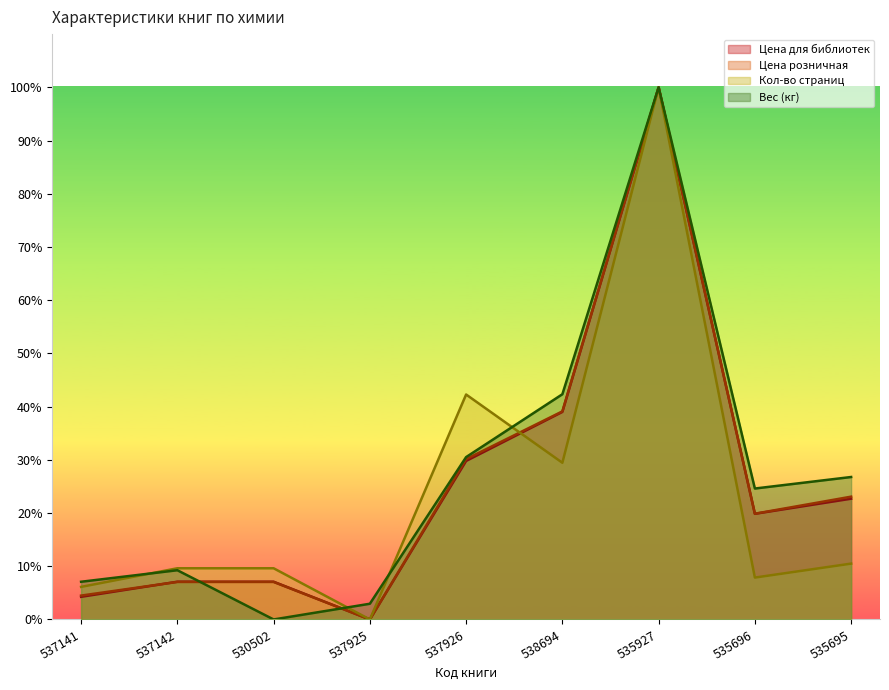

Reading left to right, transcribe all the data shown in this chart.

Цена для библиотек: 537141=4.3	537142=7.1	530502=7.1	537925=0.0	537926=29.8	538694=39.0	535927=100.0	535696=19.9	535695=22.7
Цена розничная: 537141=4.5	537142=7.1	530502=7.1	537925=0.0	537926=30.1	538694=39.1	535927=100.0	535696=19.9	535695=23.1
Кол-во страниц: 537141=6.1	537142=9.6	530502=9.6	537925=0.0	537926=42.3	538694=29.4	535927=100.0	535696=7.9	535695=10.5
Вес (кг): 537141=7.1	537142=9.3	530502=0.0	537925=3.0	537926=30.5	538694=42.3	535927=100.0	535696=24.6	535695=26.8